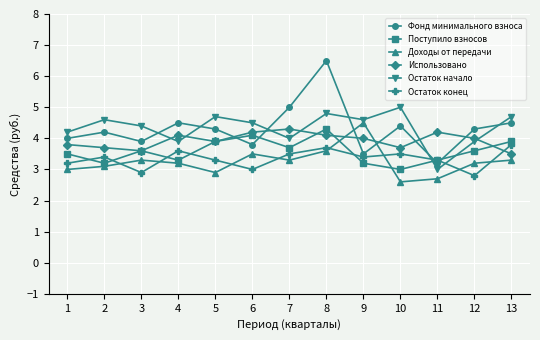

At which label does Использовано first exceed 4?

4